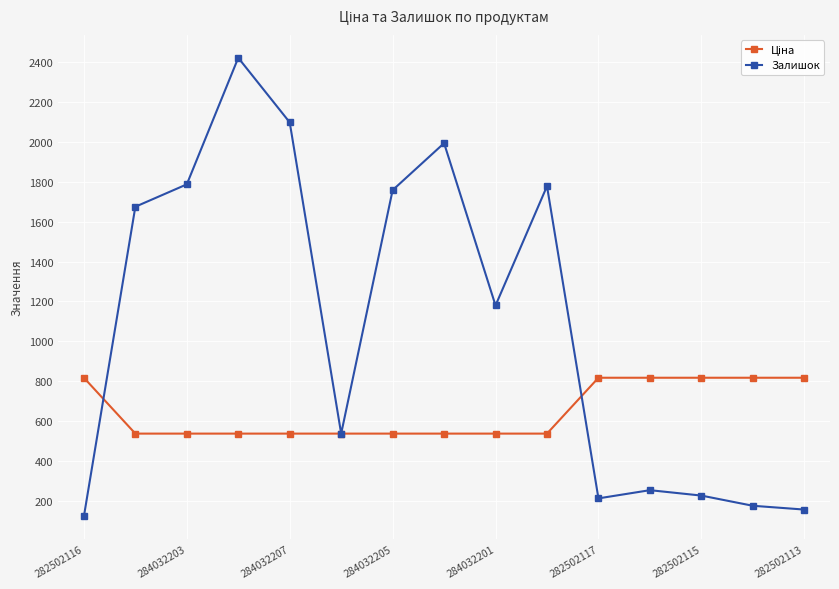

At how many categories does at least one series exceed 1464?

7